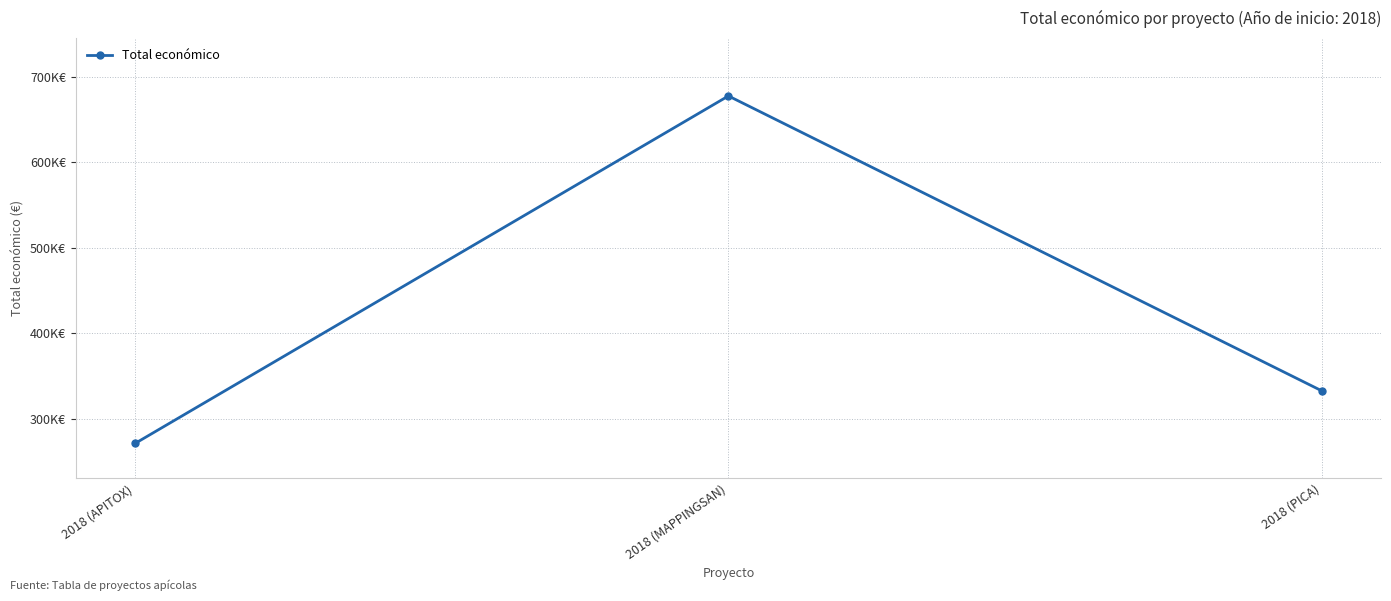

Reading left to right, what are all the values shown in this chart?

2018 (APITOX)=271552	2018 (MAPPINGSAN)=677425	2018 (PICA)=333001